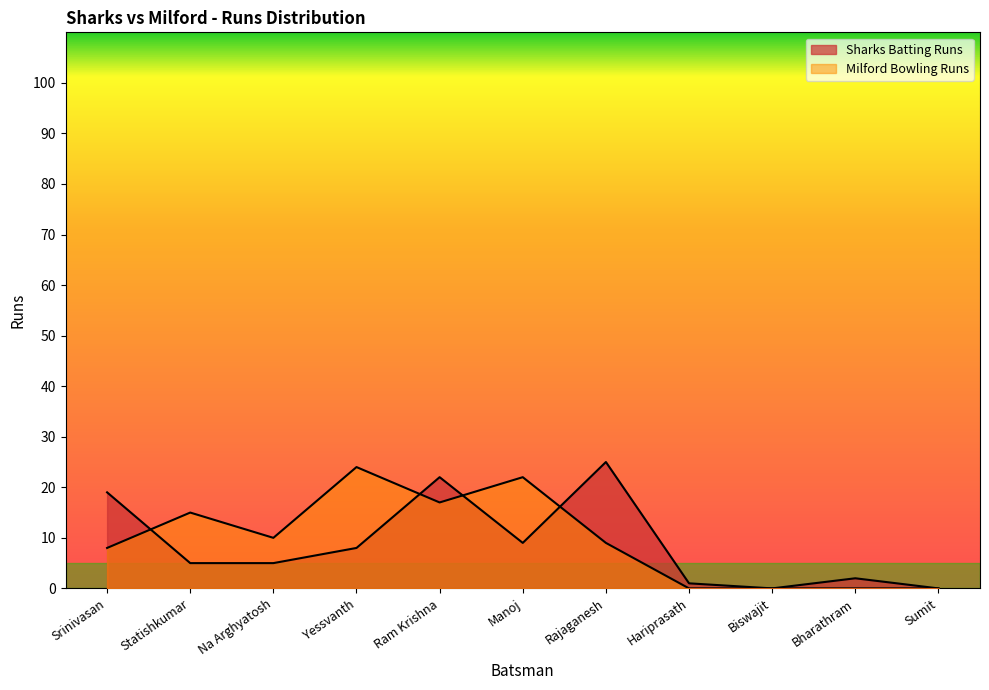

Between Rajaganesh and Hariprasath, which series saw the biggest shift?

Sharks Batting Runs